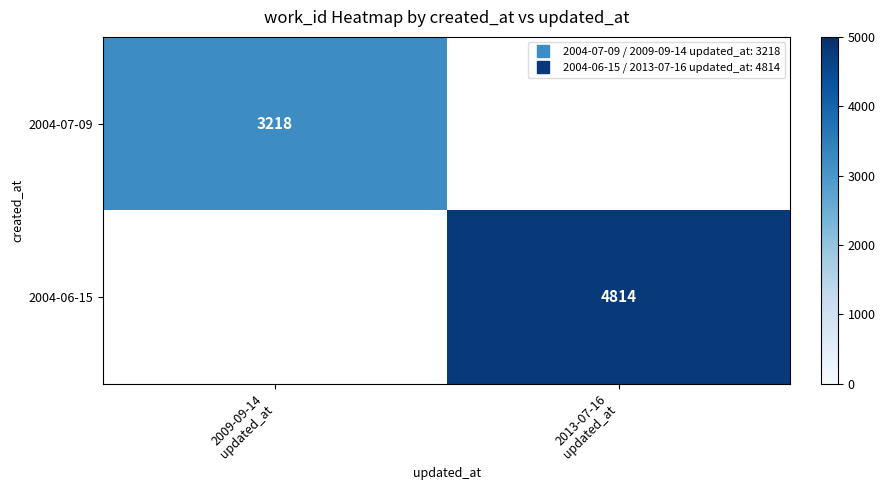

Is the value of 2004-06-15 at 2009-09-14 updated_at greater than the value of 2004-07-09 at 2013-07-16 updated_at?

No